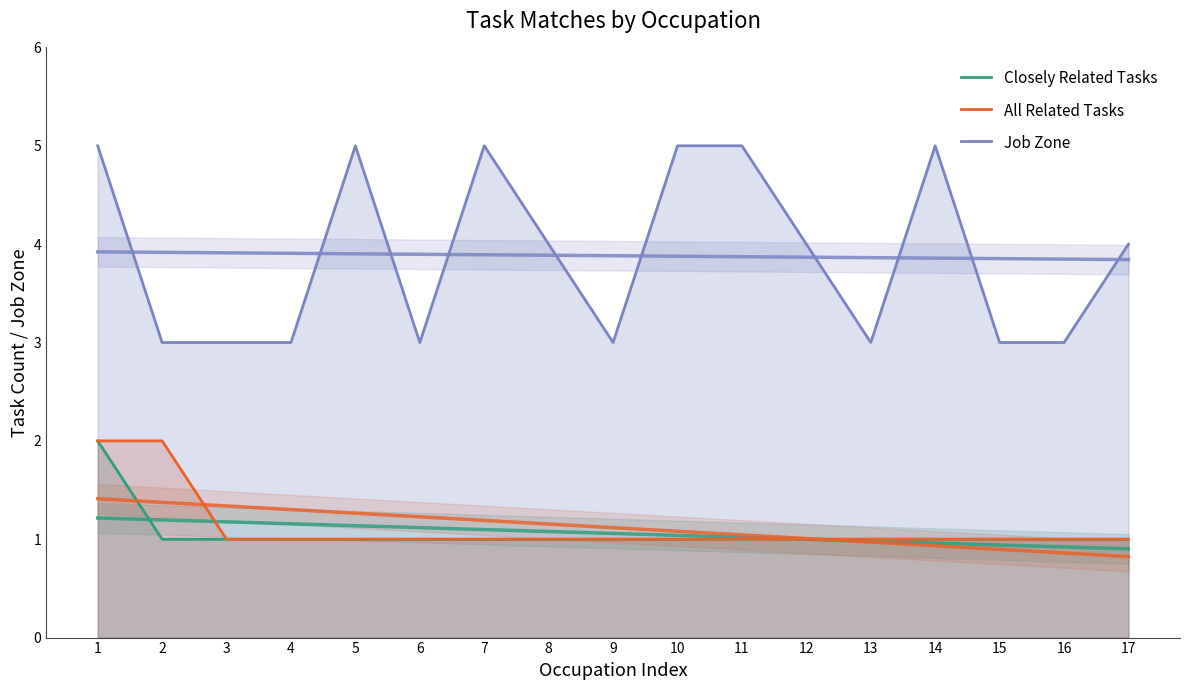

In Job Zone, how many points are lower than both neighbors (excluding endpoints)?

3